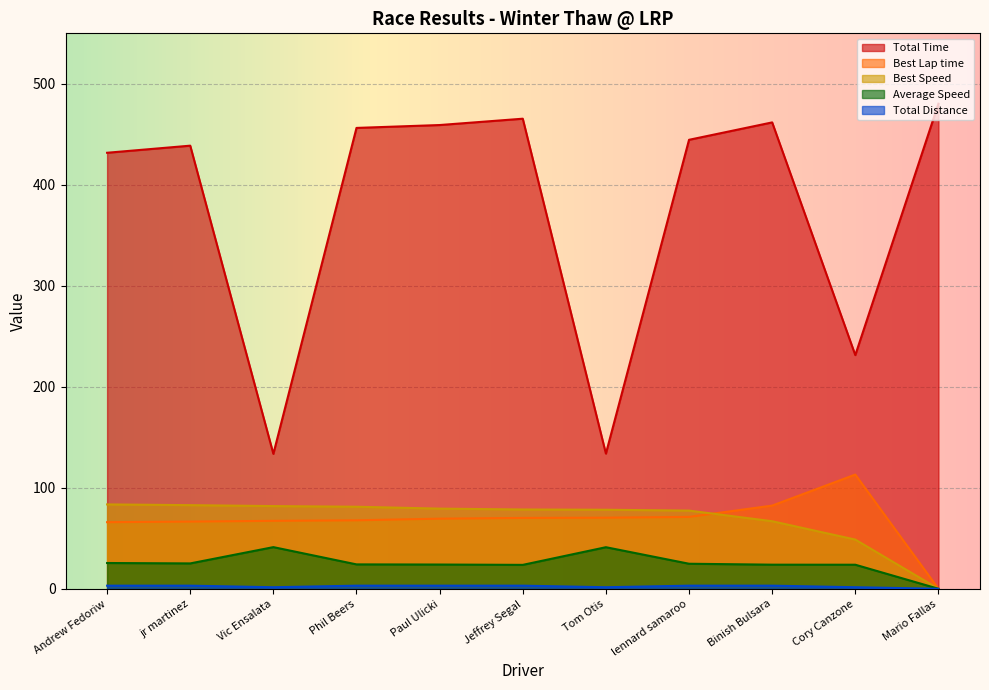

Is the value of Average Speed at Phil Beers greater than the value of Best Speed at Cory Canzone?

No